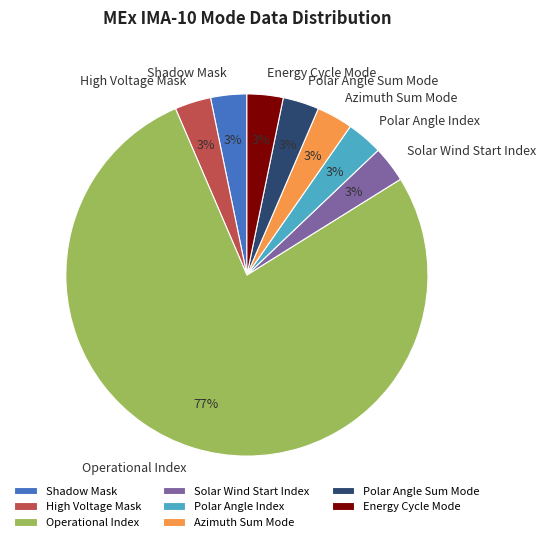

How many segments does this pie chart have?

8